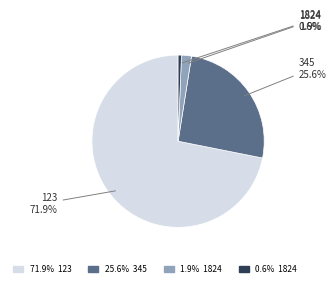

Is there a majority slice in this chart?

Yes